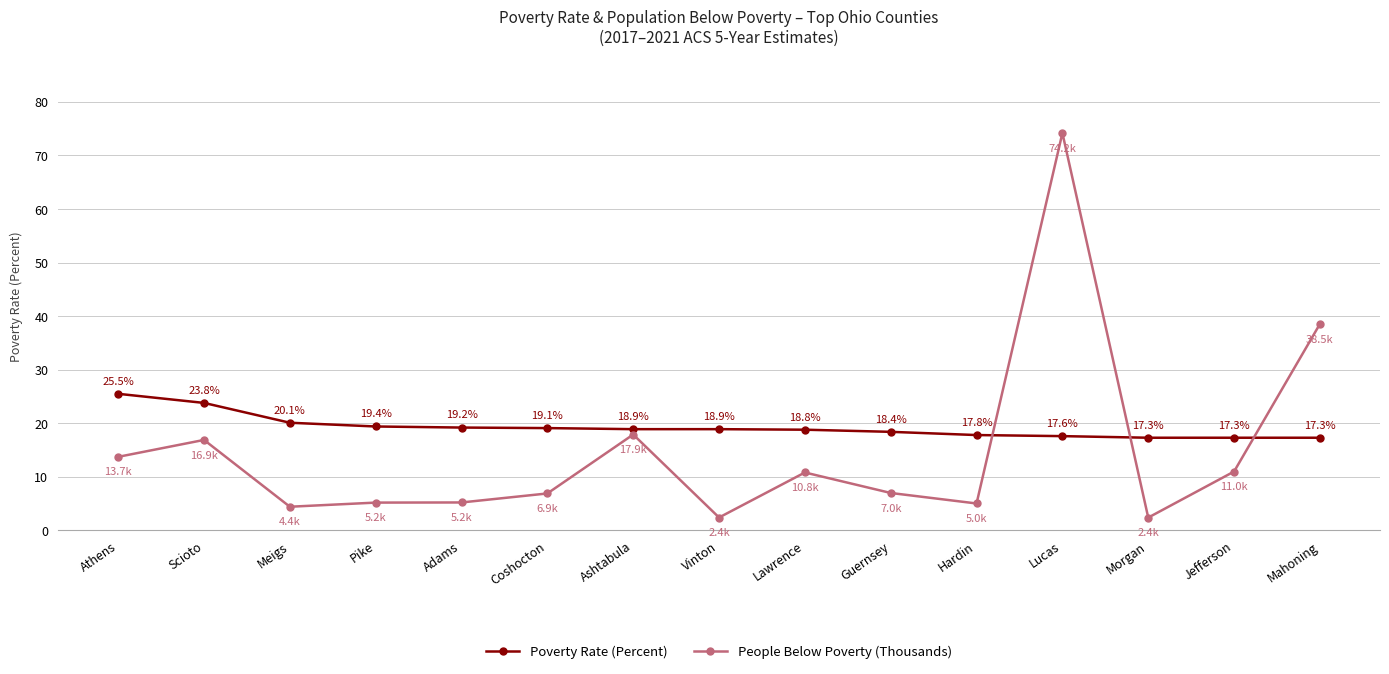

What is the total value across all series at Pike?

24.6